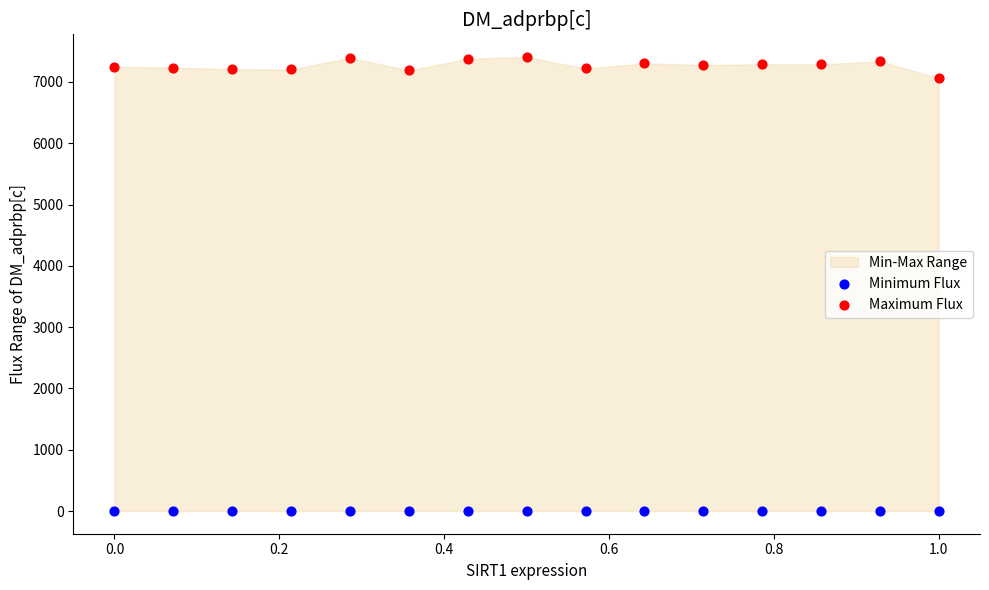

Which series contains the highest Y value?

Maximum Flux